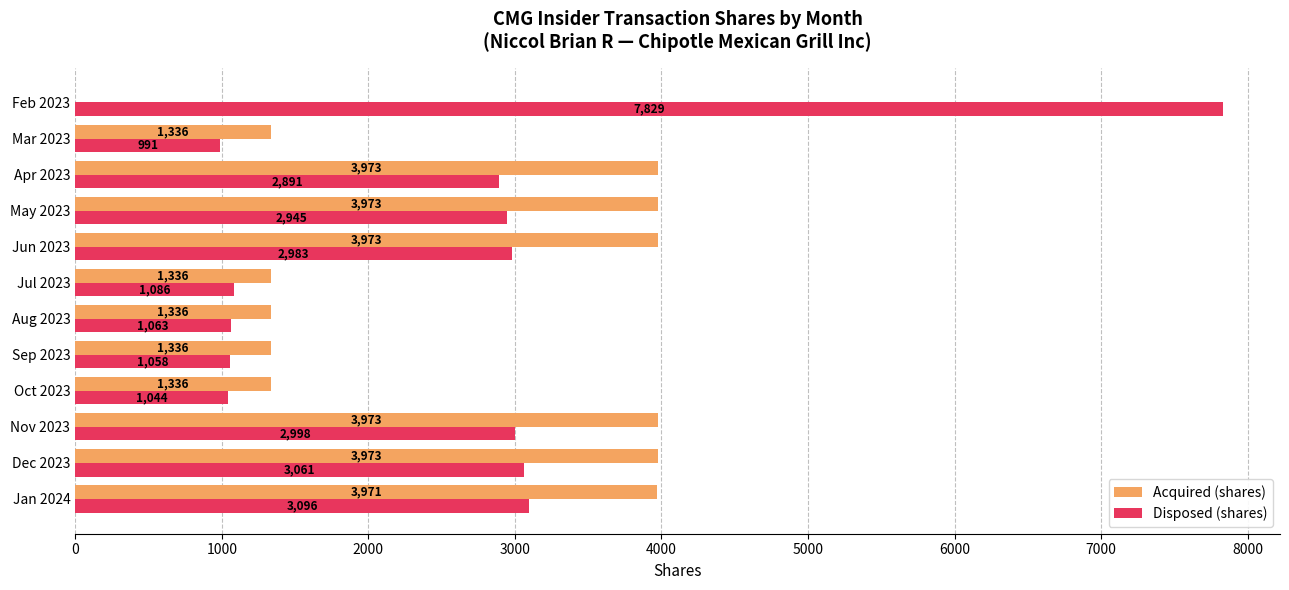

What value does the Acquired (shares) series have at Jan 2024, to the nearest 100?

4000